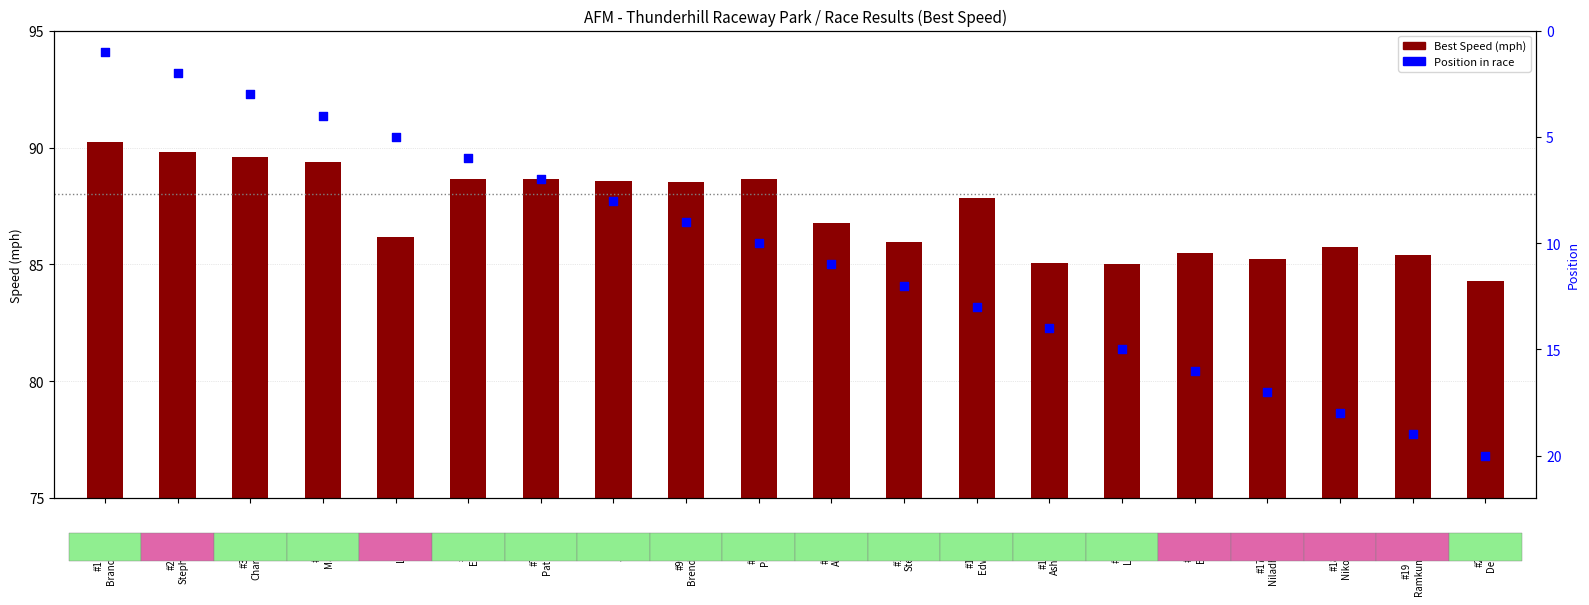

At which category is the sum across all series the highest?

#19
Ramkumar